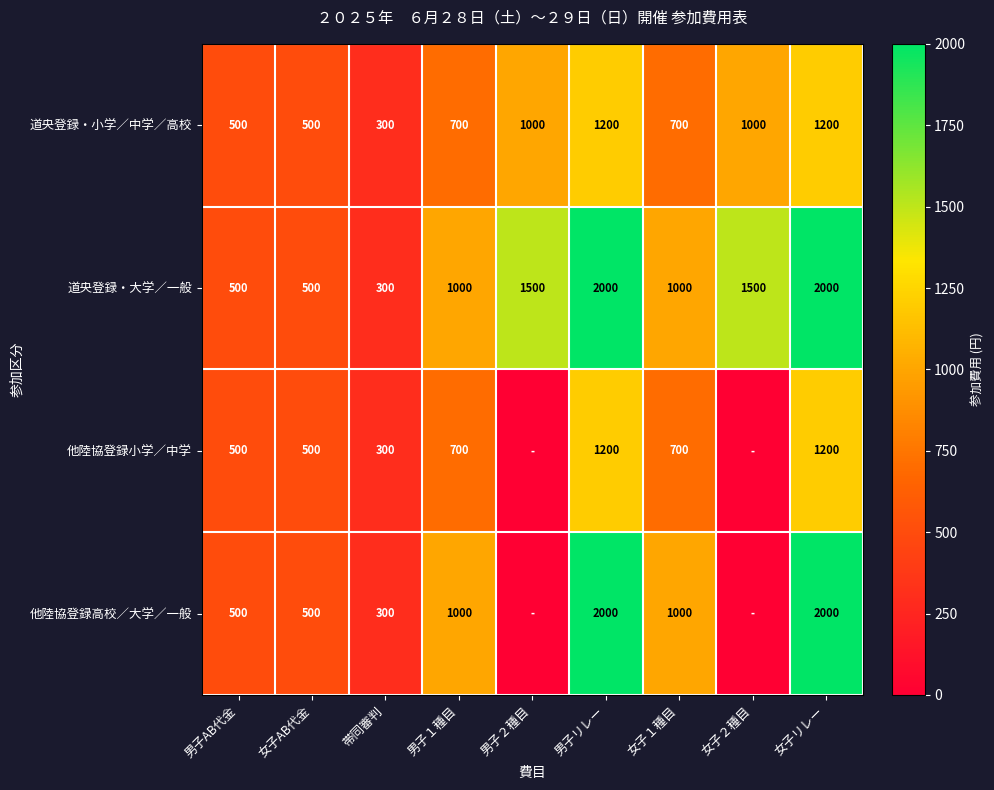

The value of 道央登録・小学／中学／高校 at 女子２種目 is 460. True or false?

False